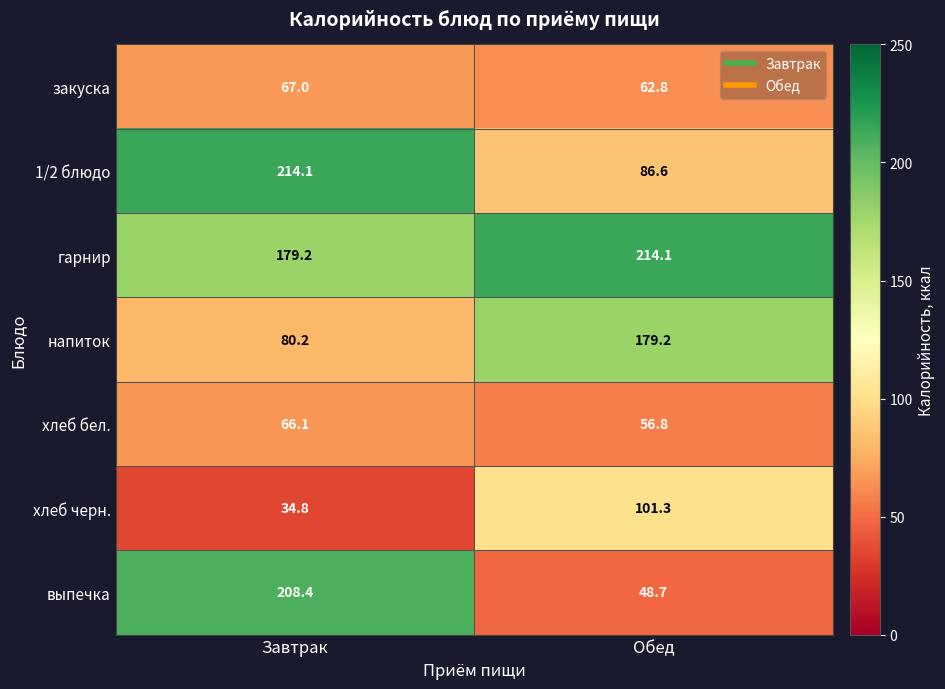

Which series has the largest total across all categories?

гарнир